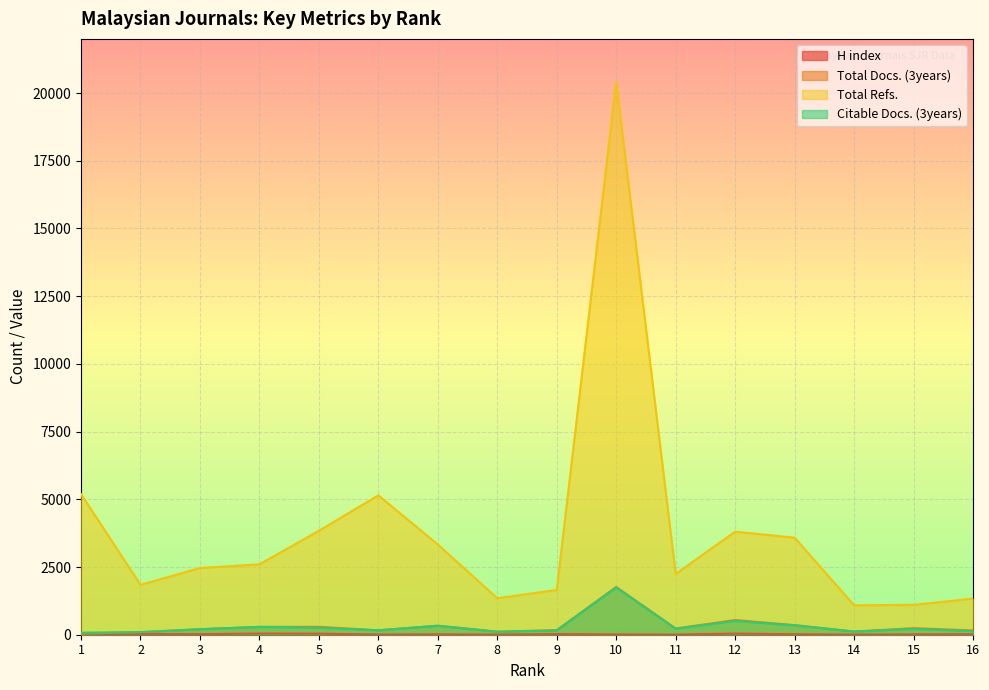

What is the difference between the Citable Docs. (3years) values at 3 and 11?

17